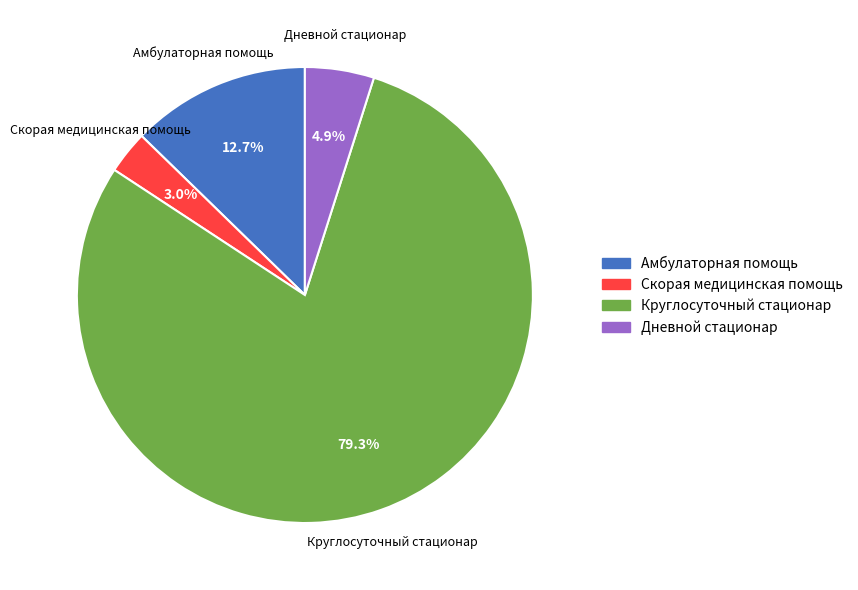

To the nearest percent, what percentage of the pie is Скорая медицинская помощь?

3%